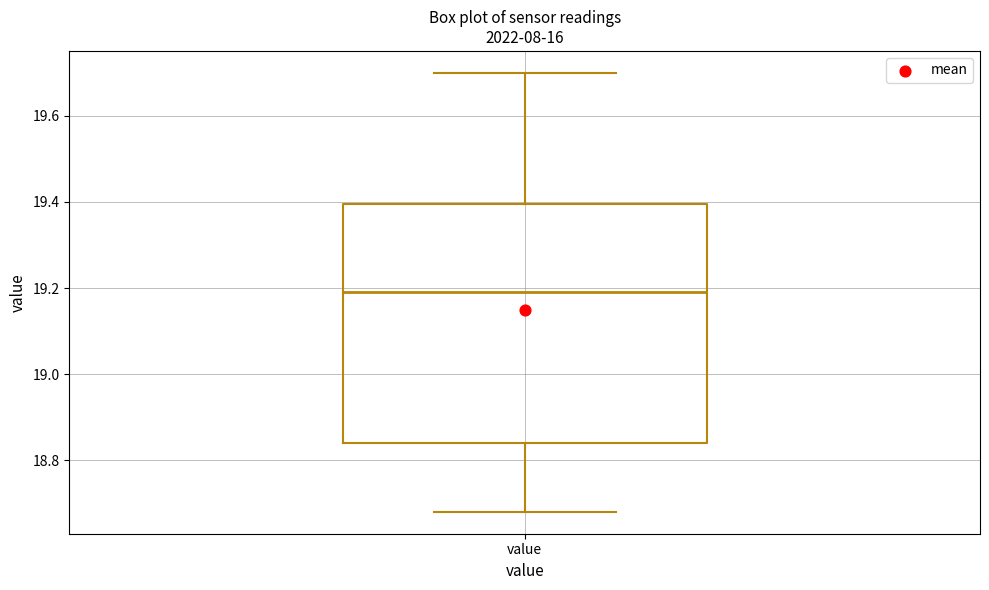

Read this box plot against the y-axis: the position of the median line, the range covered by the box, and the ends of both whiskers. The values are not printed on the chart, so give them approximately, as read against the axis.

median 19.20, box 18.84 to 19.40, whiskers 18.68 to 19.70